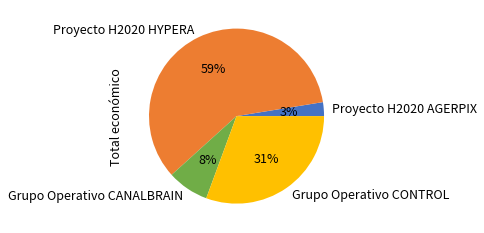

Combined, do Proyecto H2020 HYPERA and Grupo Operativo CONTROL account for over 50%?

Yes